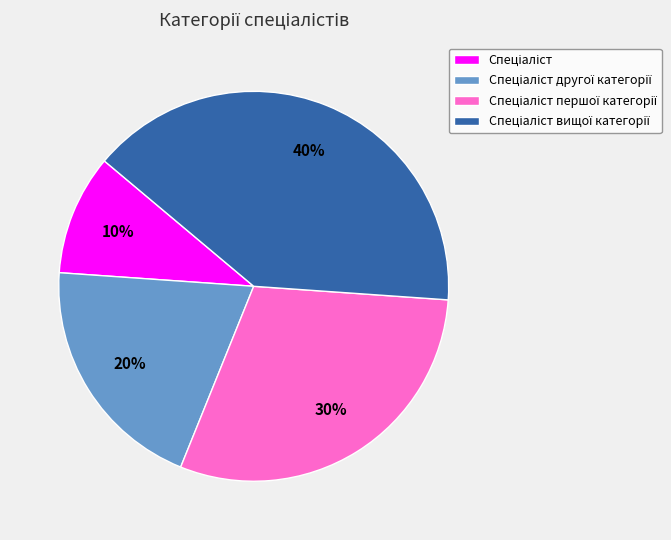

How many segments does this pie chart have?

4